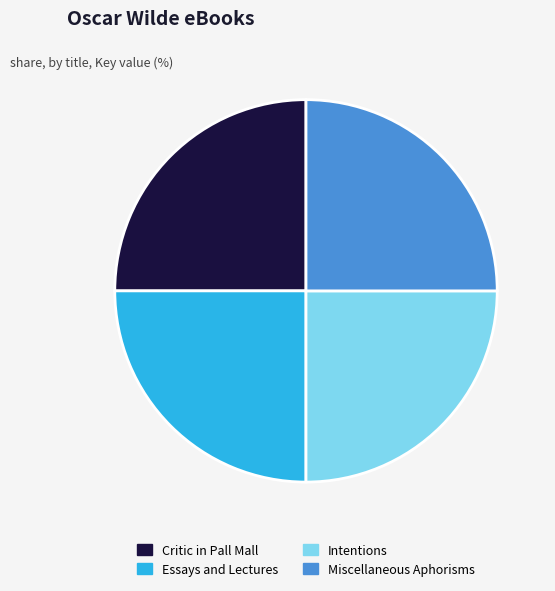

Does any single category account for the majority?

No